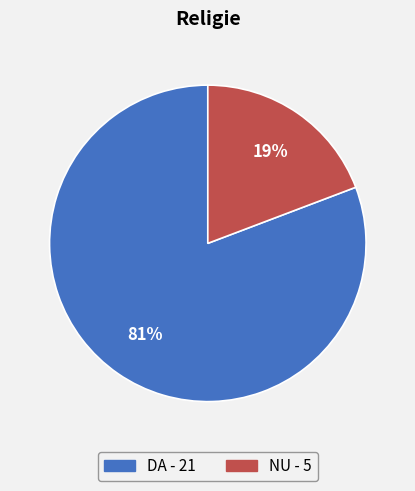

Which has a higher value, NU or DA?

DA